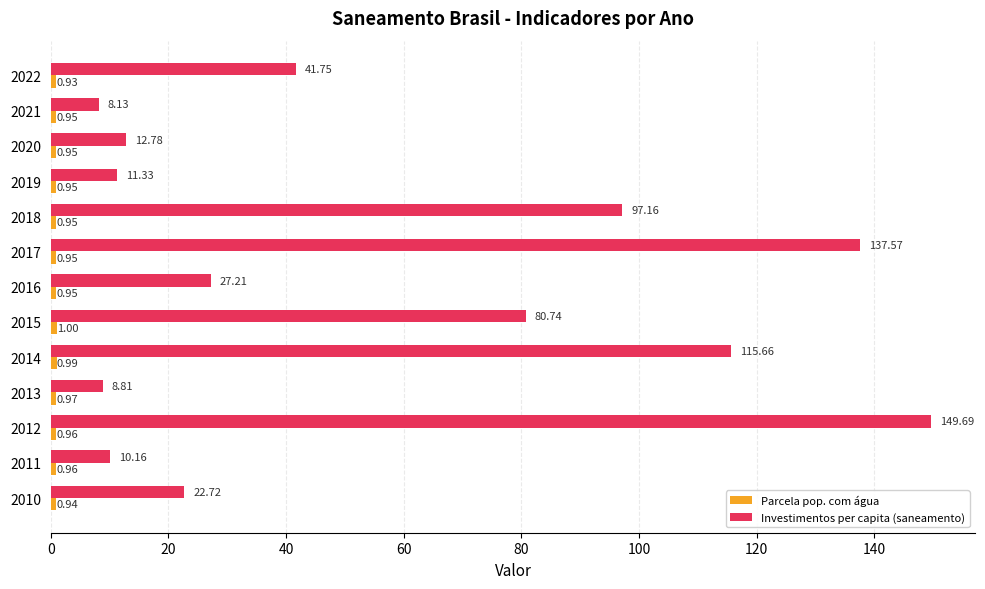

At which category is the sum across all series the highest?

2012